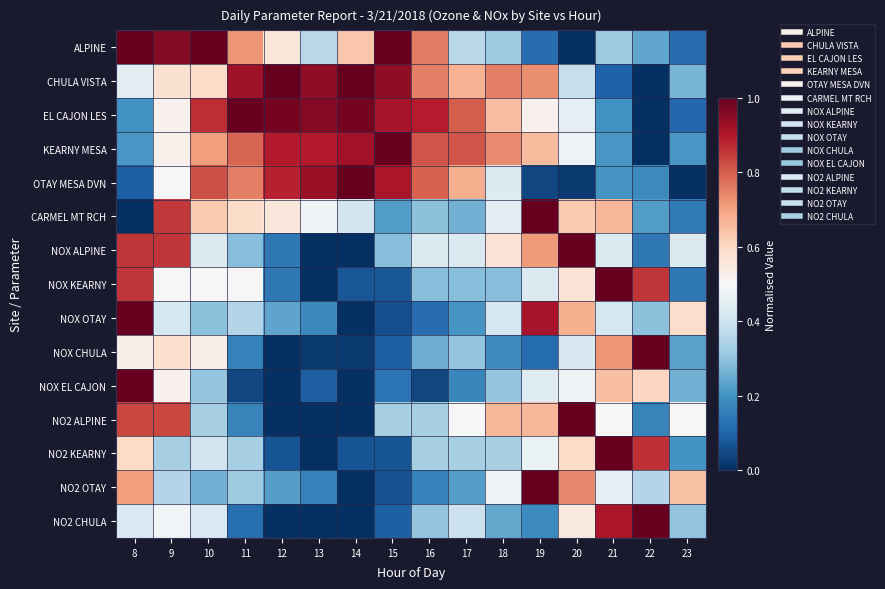

Reading left to right, what are all the values shown in this chart?

ALPINE: 8=1.0	9=1.0	10=1.0	11=0.7	12=0.6	13=0.4	14=0.6	15=1.0	16=0.8	17=0.4	18=0.3	19=0.1	20=0.0	21=0.3	22=0.2	23=0.1
CHULA VISTA: 8=0.4	9=0.6	10=0.6	11=0.9	12=1.0	13=0.9	14=1.0	15=0.9	16=0.8	17=0.7	18=0.8	19=0.7	20=0.4	21=0.1	22=0.0	23=0.3
EL CAJON LES: 8=0.2	9=0.5	10=0.9	11=1.0	12=1.0	13=1.0	14=1.0	15=0.9	16=0.9	17=0.8	18=0.7	19=0.5	20=0.5	21=0.2	22=0.0	23=0.1
KEARNY MESA: 8=0.2	9=0.5	10=0.7	11=0.8	12=0.9	13=0.9	14=0.9	15=1.0	16=0.8	17=0.8	18=0.7	19=0.7	20=0.5	21=0.2	22=0.0	23=0.2
OTAY MESA DVN: 8=0.1	9=0.5	10=0.8	11=0.8	12=0.9	13=0.9	14=1.0	15=0.9	16=0.8	17=0.7	18=0.4	19=0.0	20=0.0	21=0.2	22=0.2	23=0.0
CARMEL MT RCH: 8=0.0	9=0.9	10=0.6	11=0.6	12=0.6	13=0.5	14=0.4	15=0.2	16=0.3	17=0.3	18=0.4	19=1.0	20=0.6	21=0.7	22=0.2	23=0.1
NOX ALPINE: 8=0.9	9=0.9	10=0.4	11=0.3	12=0.1	13=0.0	14=0.0	15=0.3	16=0.4	17=0.4	18=0.6	19=0.7	20=1.0	21=0.4	22=0.1	23=0.4
NOX KEARNY: 8=0.9	9=0.5	10=0.5	11=0.5	12=0.1	13=0.0	14=0.1	15=0.1	16=0.3	17=0.3	18=0.3	19=0.4	20=0.6	21=1.0	22=0.9	23=0.1
NOX OTAY: 8=1.0	9=0.4	10=0.3	11=0.4	12=0.2	13=0.2	14=0.0	15=0.1	16=0.1	17=0.2	18=0.4	19=0.9	20=0.7	21=0.4	22=0.3	23=0.6
NOX CHULA: 8=0.5	9=0.6	10=0.5	11=0.2	12=0.0	13=0.0	14=0.0	15=0.1	16=0.3	17=0.3	18=0.2	19=0.1	20=0.4	21=0.7	22=1.0	23=0.2
NOX EL CAJON: 8=1.0	9=0.5	10=0.3	11=0.0	12=0.0	13=0.1	14=0.0	15=0.1	16=0.0	17=0.2	18=0.3	19=0.4	20=0.5	21=0.7	22=0.6	23=0.3
NO2 ALPINE: 8=0.8	9=0.8	10=0.3	11=0.2	12=0.0	13=0.0	14=0.0	15=0.3	16=0.3	17=0.5	18=0.7	19=0.7	20=1.0	21=0.5	22=0.2	23=0.5
NO2 KEARNY: 8=0.6	9=0.3	10=0.4	11=0.3	12=0.1	13=0.0	14=0.1	15=0.1	16=0.3	17=0.3	18=0.3	19=0.5	20=0.6	21=1.0	22=0.9	23=0.2
NO2 OTAY: 8=0.7	9=0.4	10=0.3	11=0.3	12=0.2	13=0.2	14=0.0	15=0.1	16=0.2	17=0.2	18=0.5	19=1.0	20=0.7	21=0.5	22=0.4	23=0.6
NO2 CHULA: 8=0.4	9=0.5	10=0.4	11=0.1	12=0.0	13=0.0	14=0.0	15=0.1	16=0.3	17=0.4	18=0.2	19=0.2	20=0.5	21=0.9	22=1.0	23=0.3